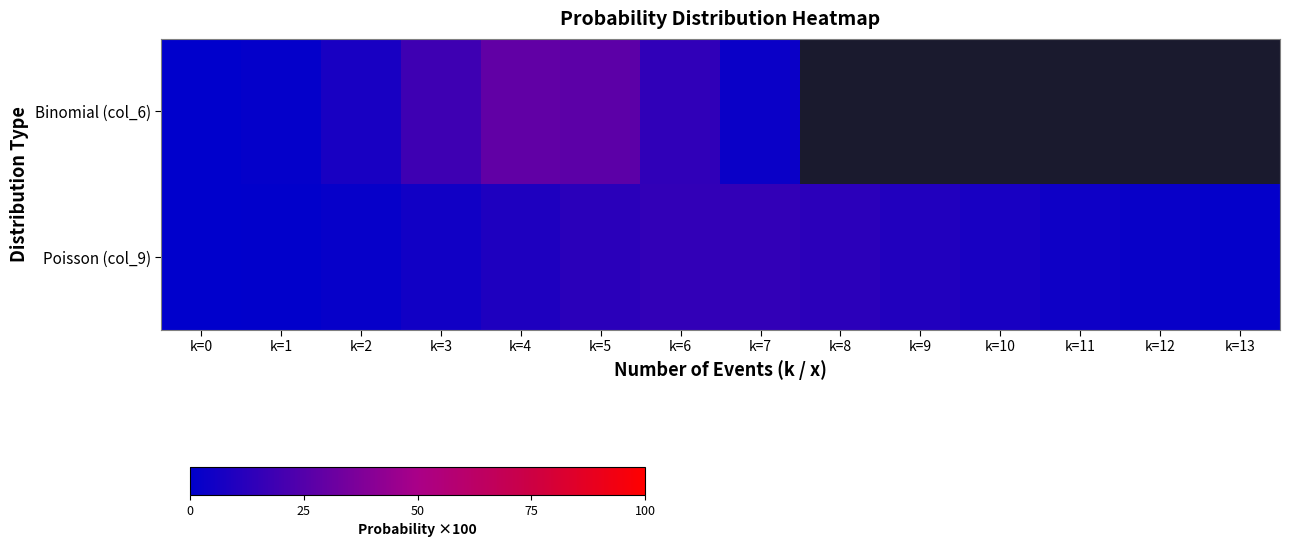

At which category is the sum across all series the highest?

k=5